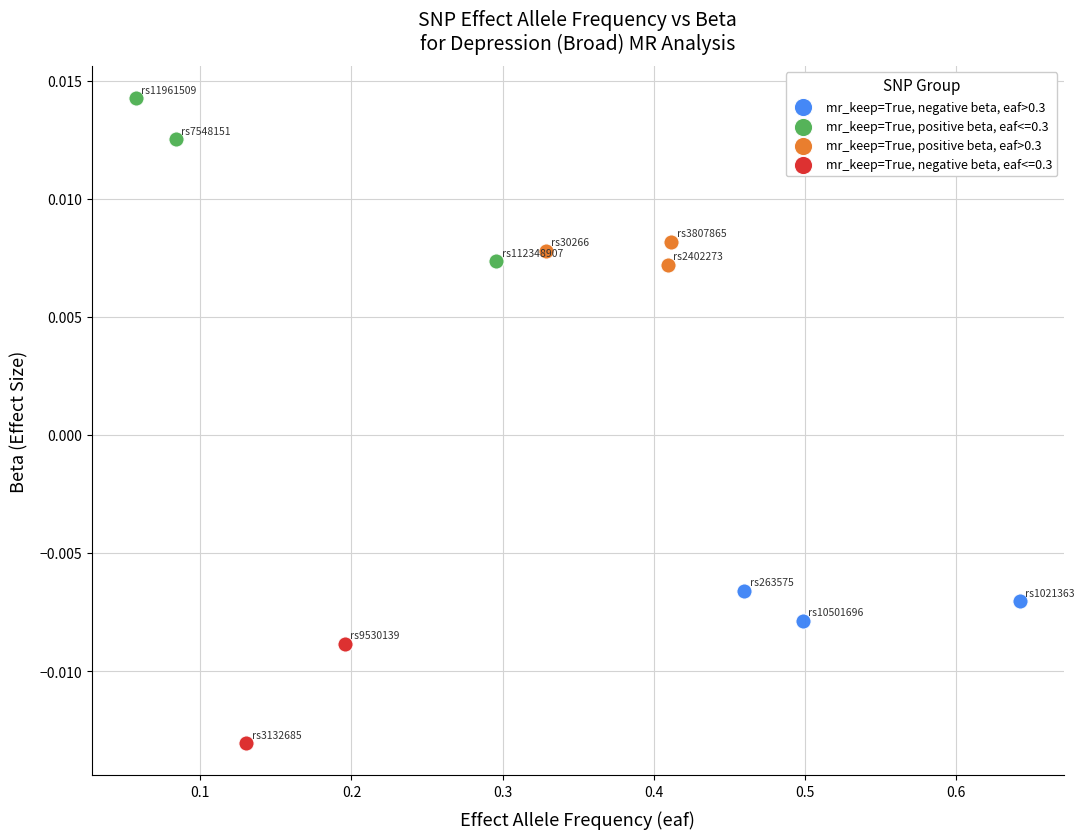

What are all the series names shown in the legend?

mr_keep=True, negative beta, eaf>0.3, mr_keep=True, positive beta, eaf<=0.3, mr_keep=True, positive beta, eaf>0.3, mr_keep=True, negative beta, eaf<=0.3